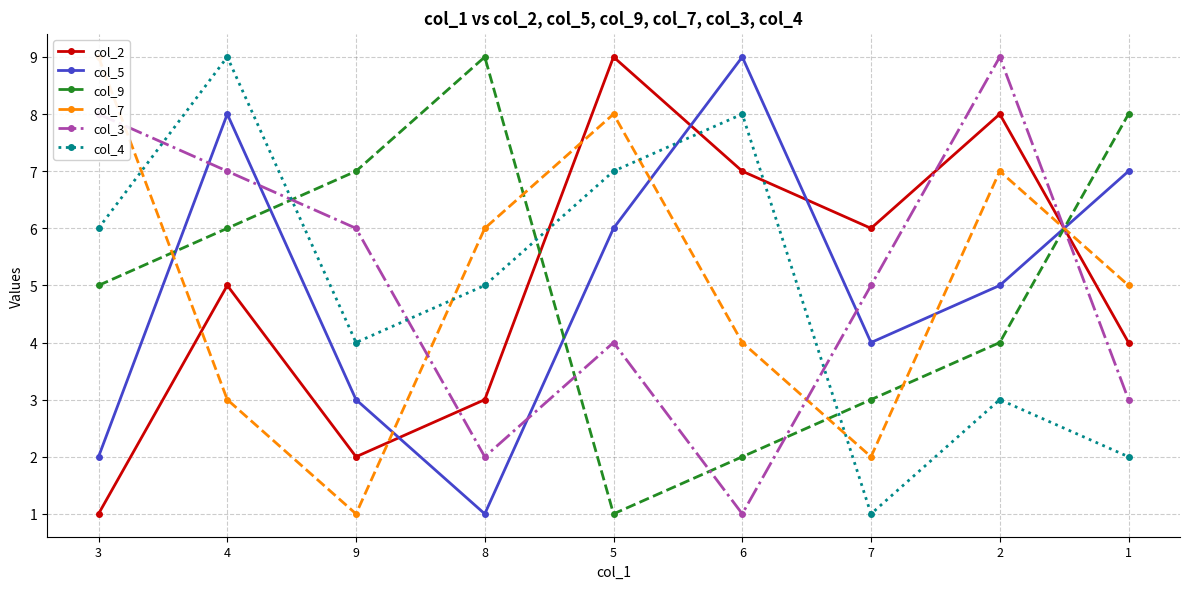

Which series changed the most between 6 and 2?

col_3